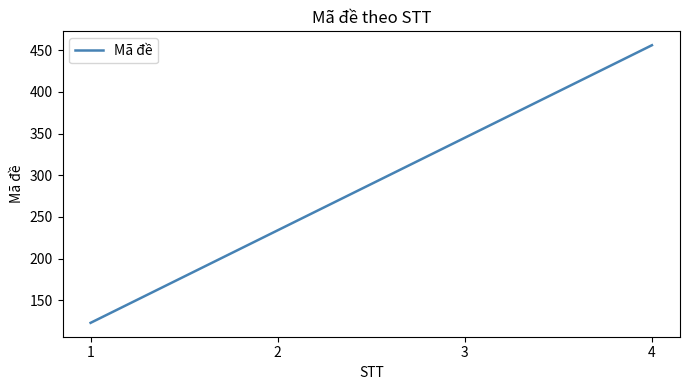

Count the number of data series in this chart.

1